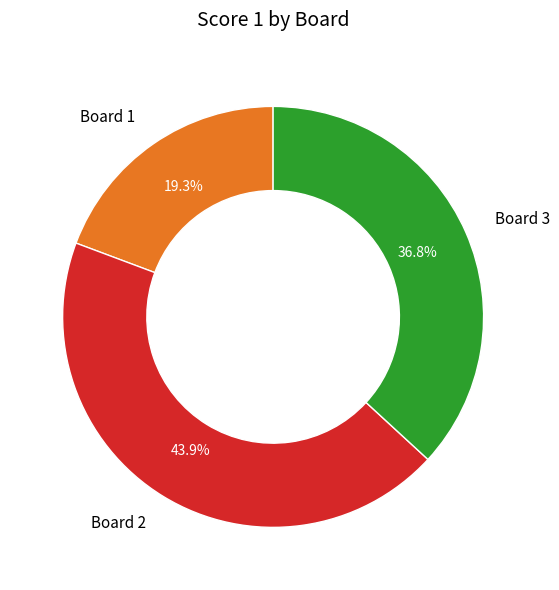

Between Board 1 and Board 2, which is larger?

Board 2